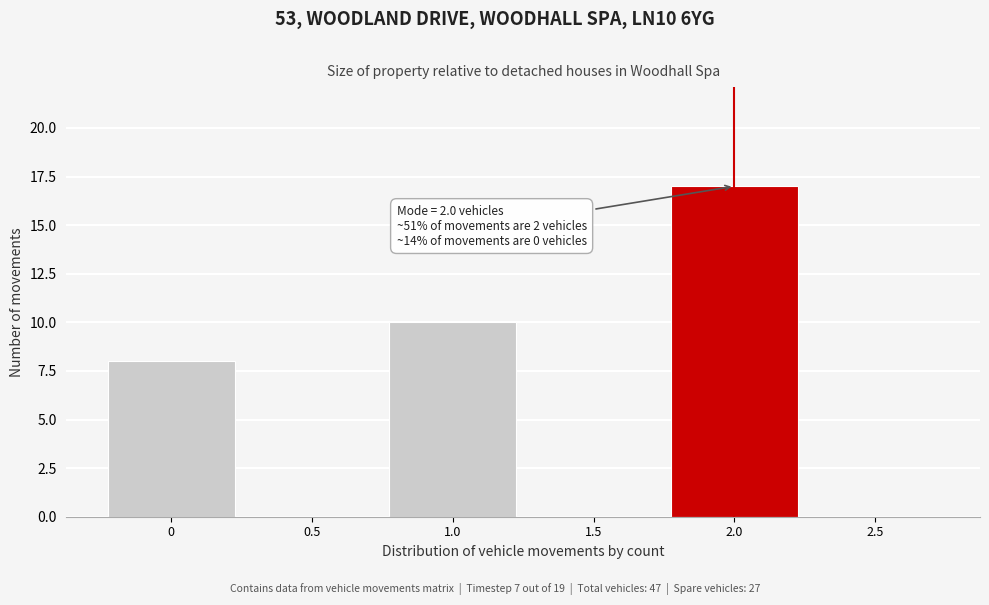

Over which range of the x-axis is the bar tallest?

1.75 to 2.25